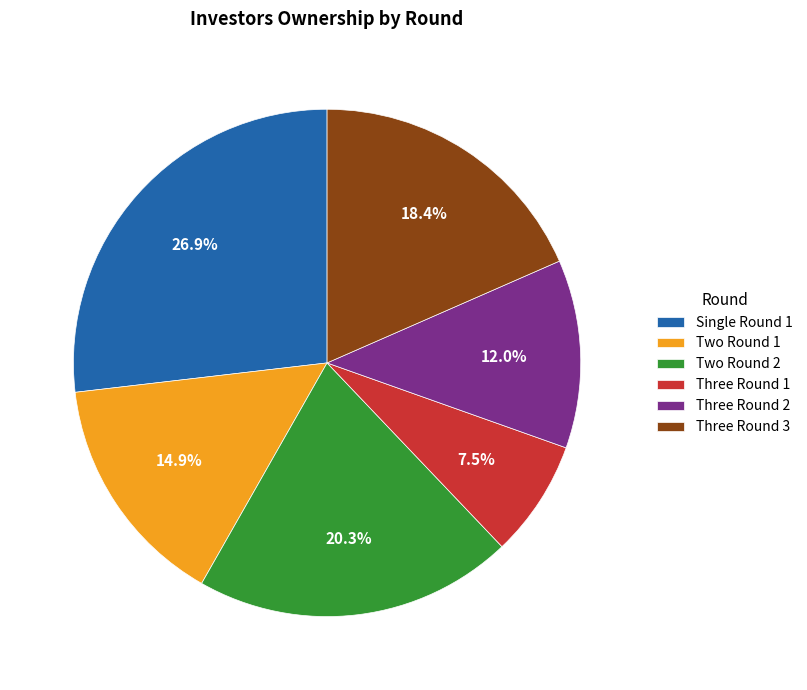

Combined, what portion of the pie is Two Round 1 and Three Round 1?

22.4%